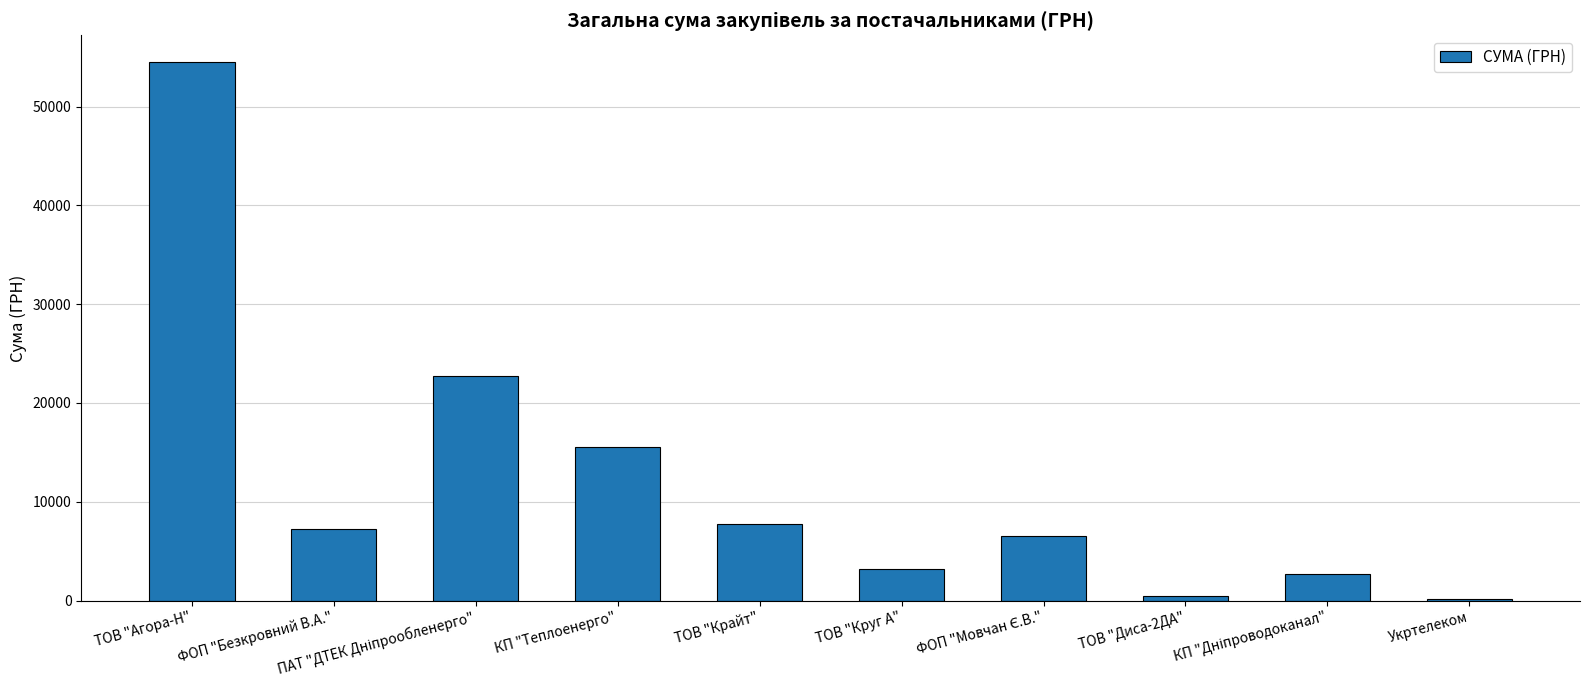

At which label does the data first exceed 7274?

ТОВ "Агора-Н"